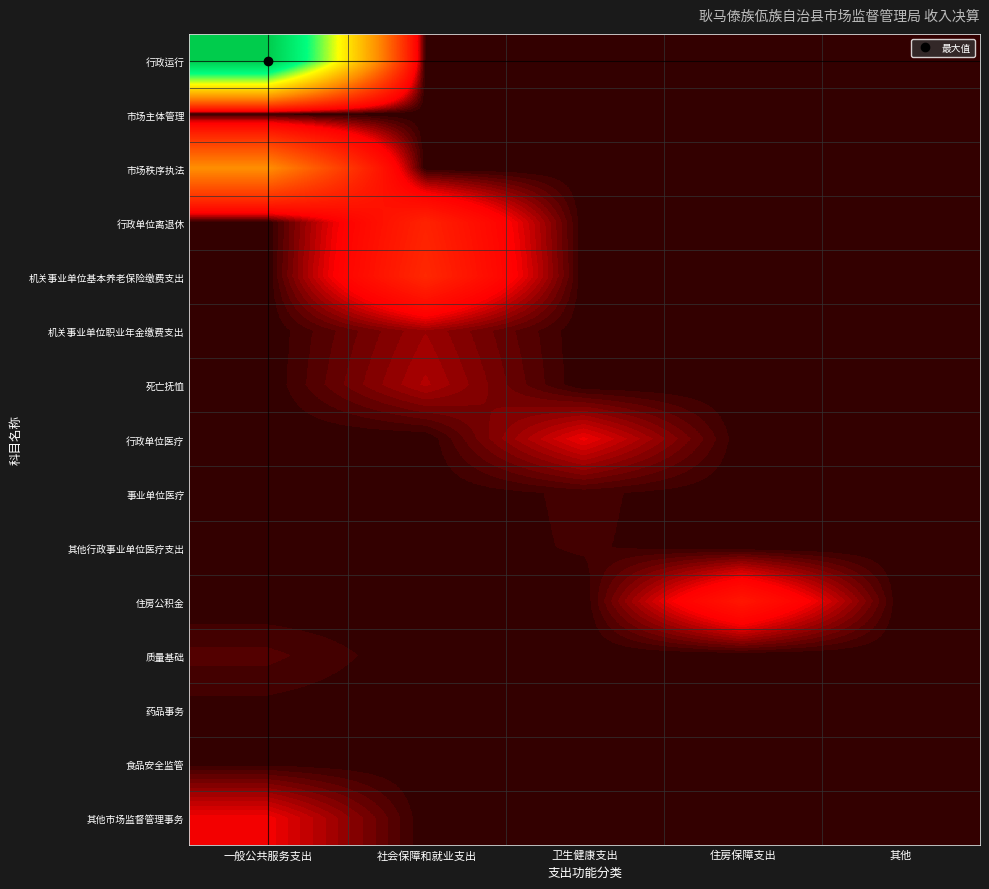

Which label corresponds to the smallest value in the chart?

社会保障和就业支出